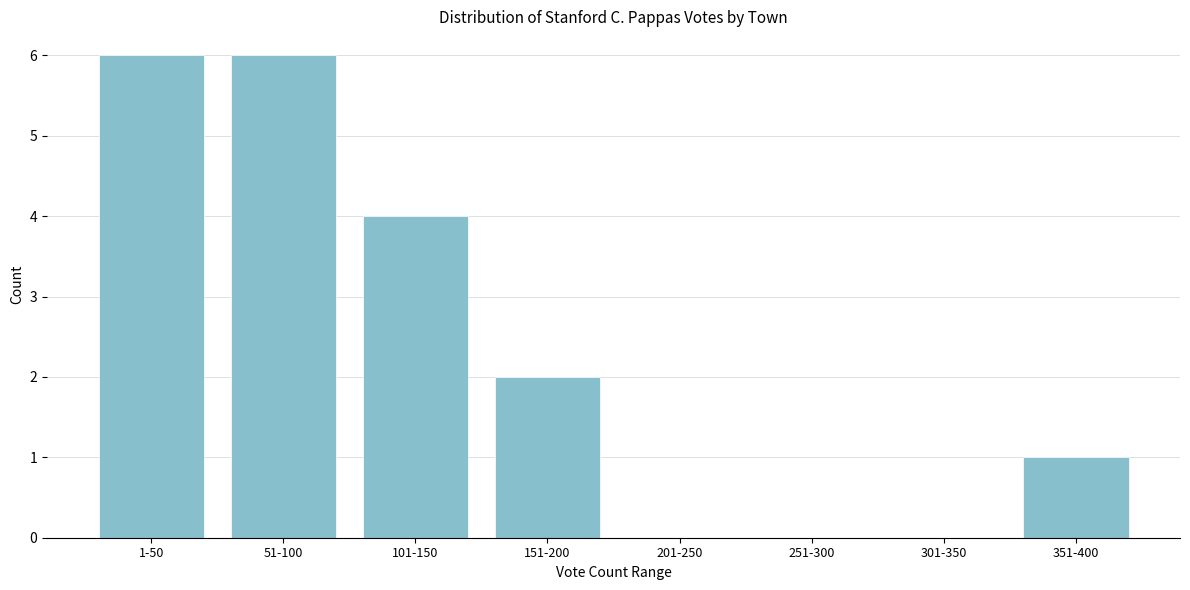

Reading left to right, what are all the values shown in this chart?

1-50=6	51-100=6	101-150=4	151-200=2	201-250=0	251-300=0	301-350=0	351-400=1